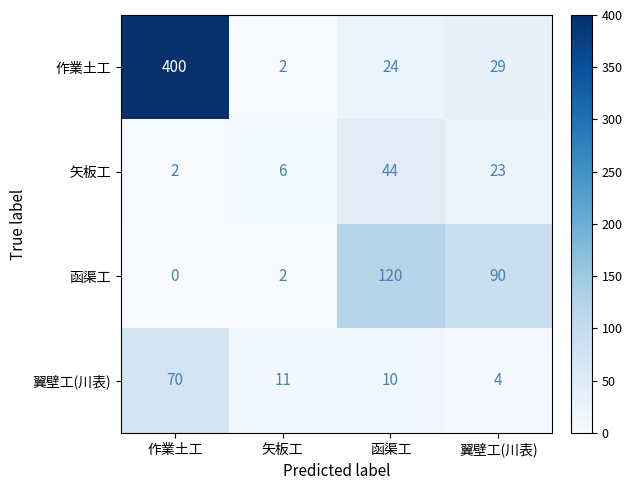

The value of 矢板工 at 矢板工 is 8. True or false?

False